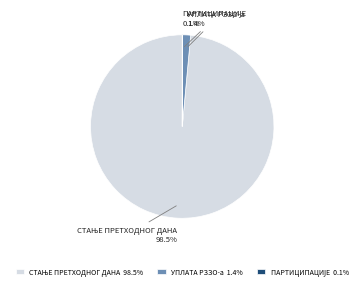

Is there a majority slice in this chart?

Yes